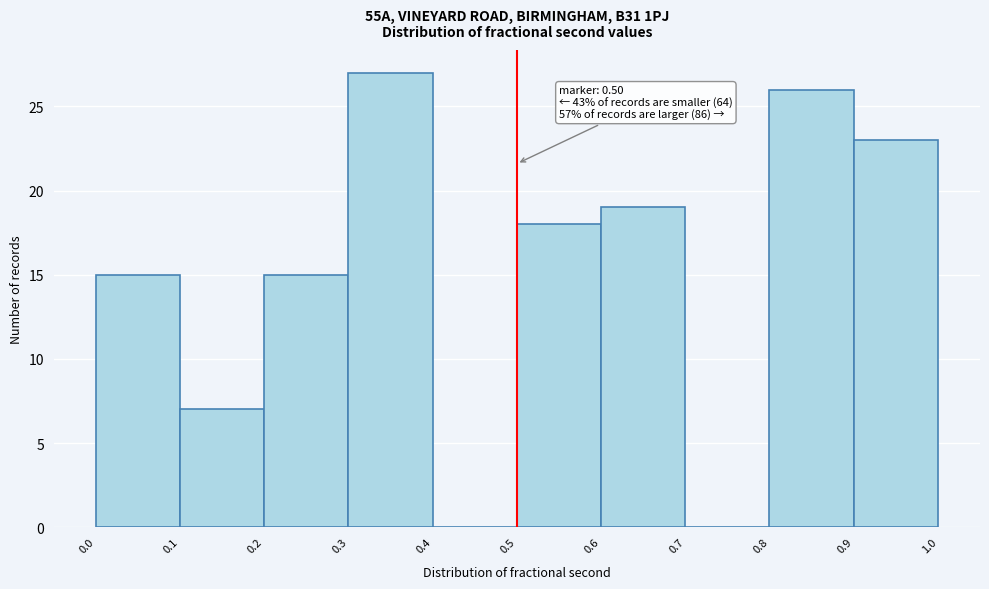

Which range on the x-axis has the tallest bar?

0.3 to 0.4